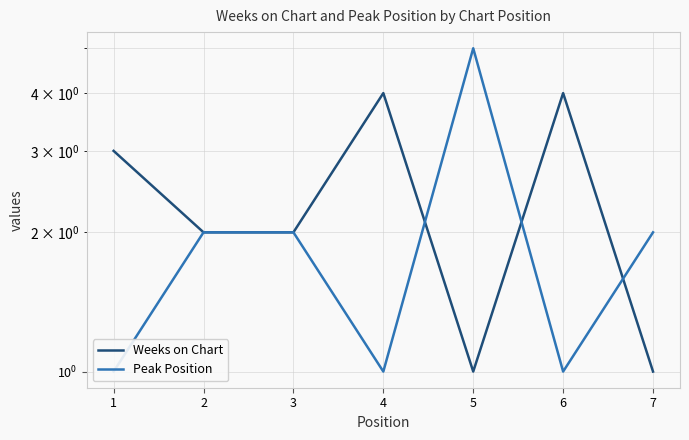

Which series changed the most between 3 and 4?

Weeks on Chart